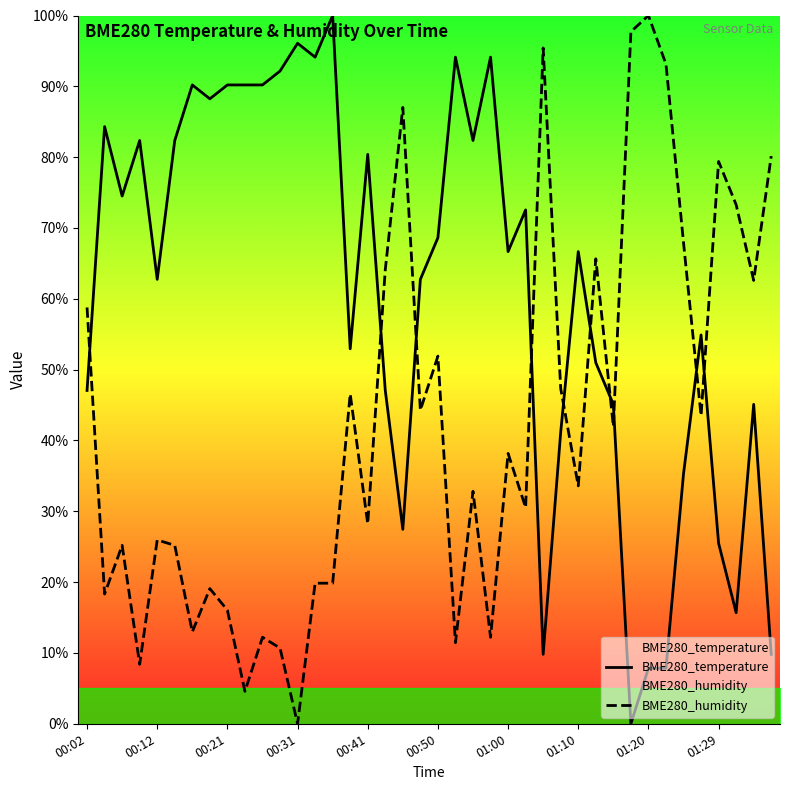

How many interior local peaks does the BME280_humidity series have?

13